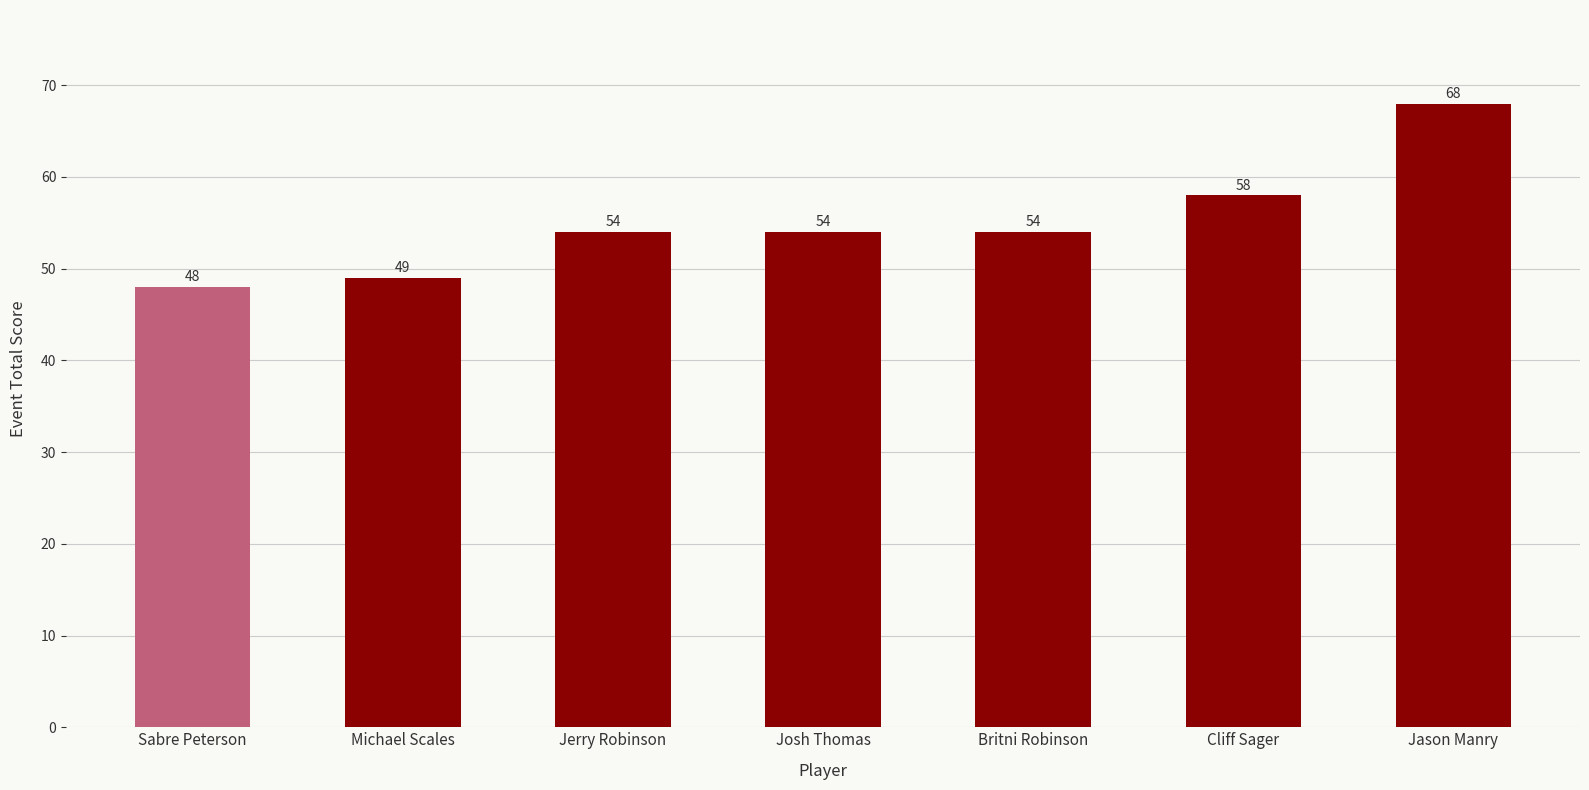

Is it true that the value at Cliff Sager is 26?

False